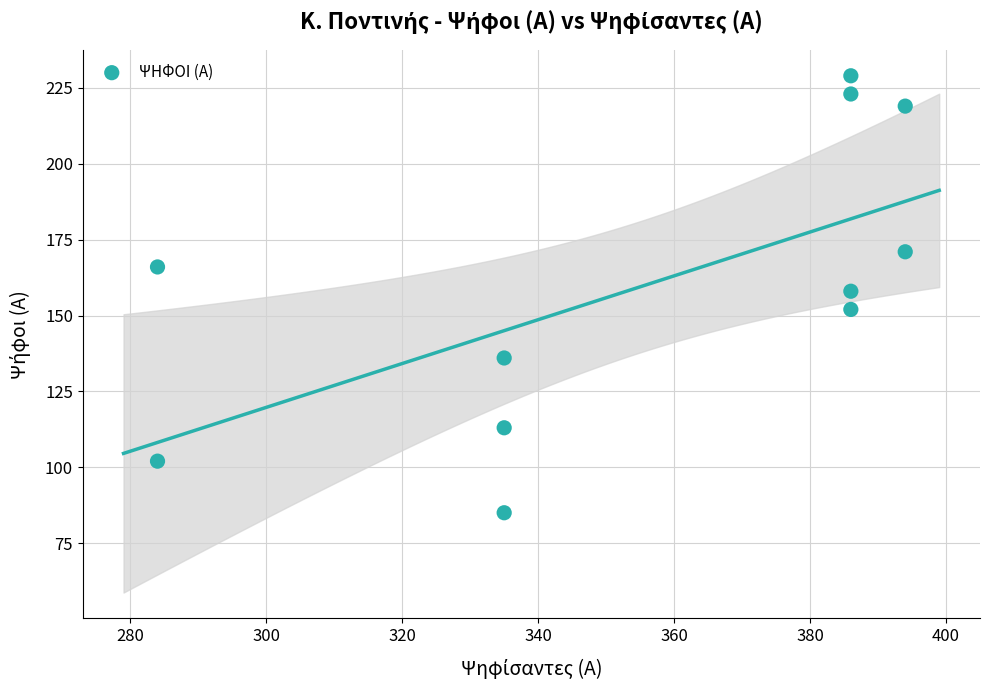

What is the average X value?

355